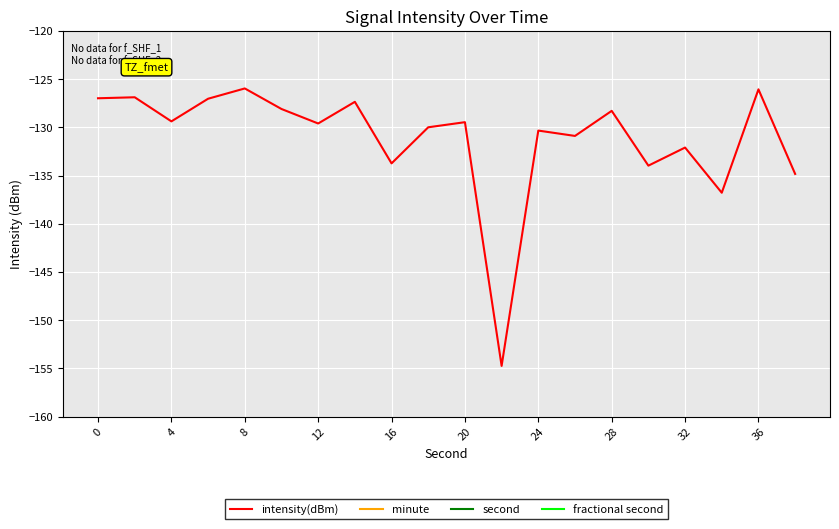

What is the minimum value for intensity(dBm)?

-154.7